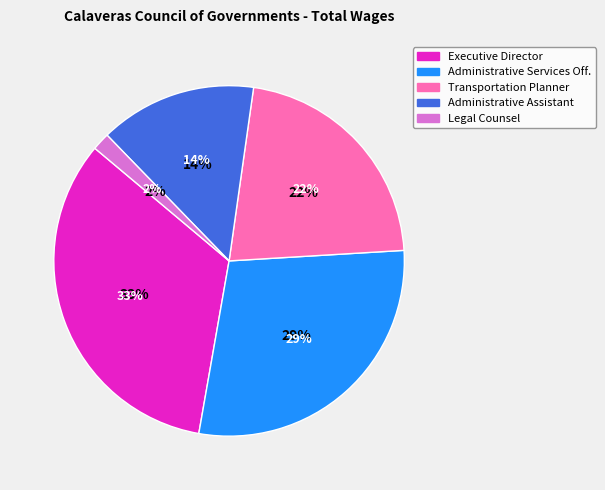

Count the number of slices in the pie.

5